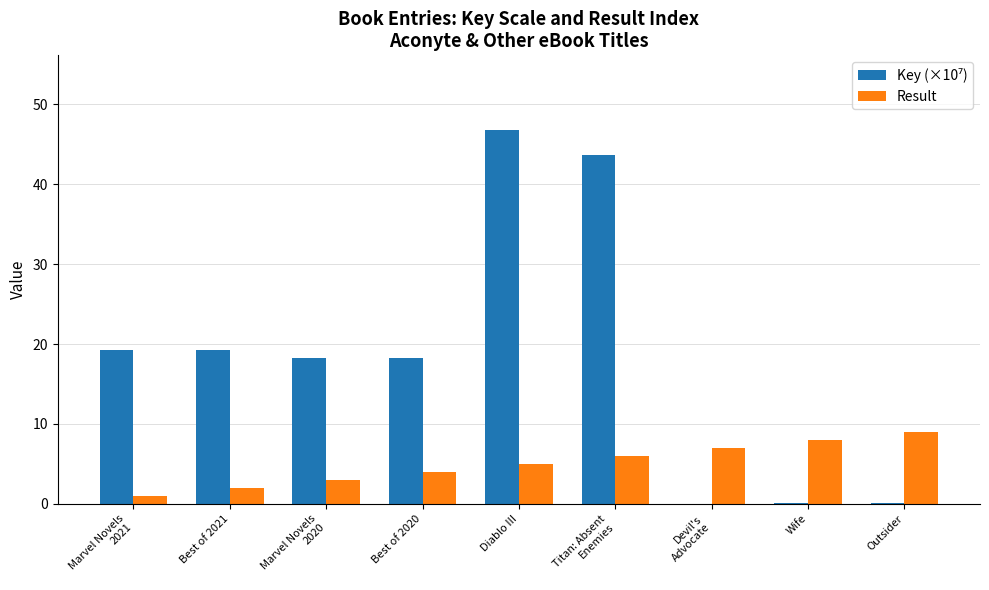

The Result series shows 4.0 at Best of 2020. True or false?

True